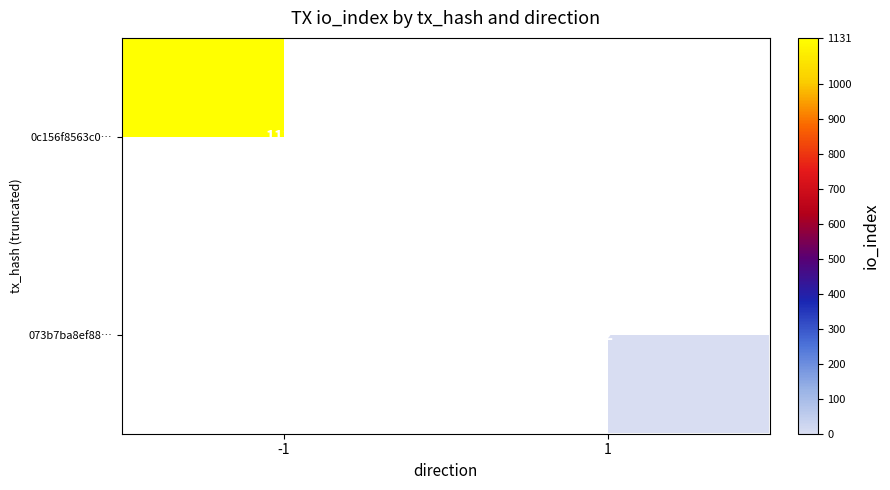

At which category is the sum across all series the highest?

-1